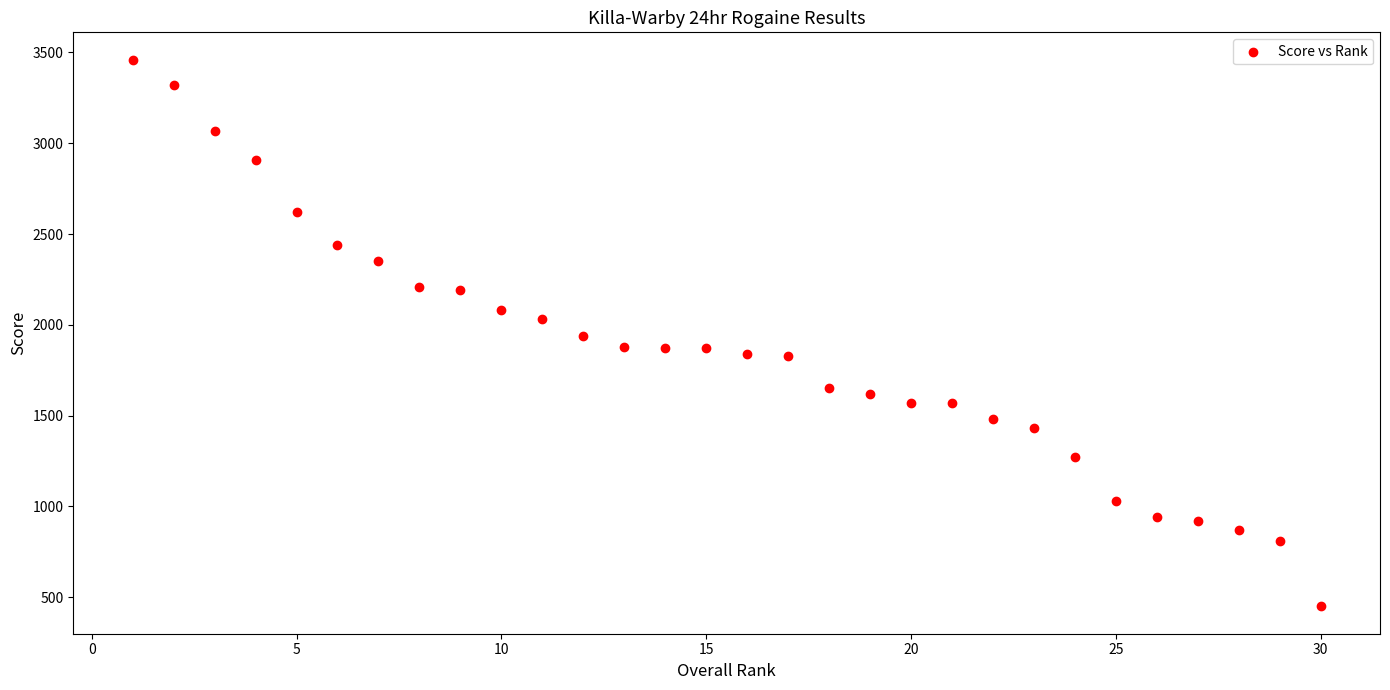

What is the range of X values (max minus min)?

29